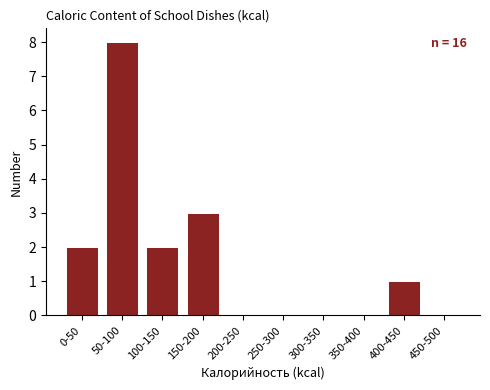

Reading right to left, transcribe all the data shown in this chart.

450-500=0	400-450=1	350-400=0	300-350=0	250-300=0	200-250=0	150-200=3	100-150=2	50-100=8	0-50=2